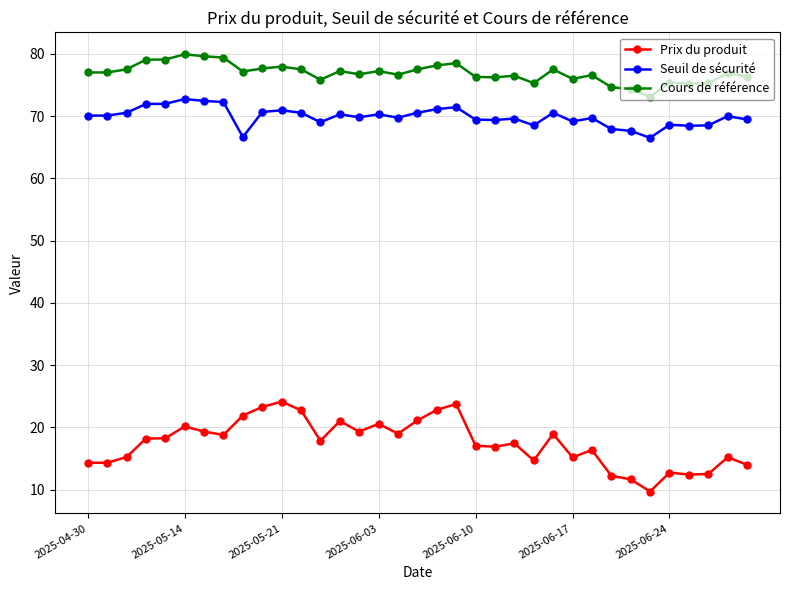

Which series has the largest total across all categories?

Cours de référence